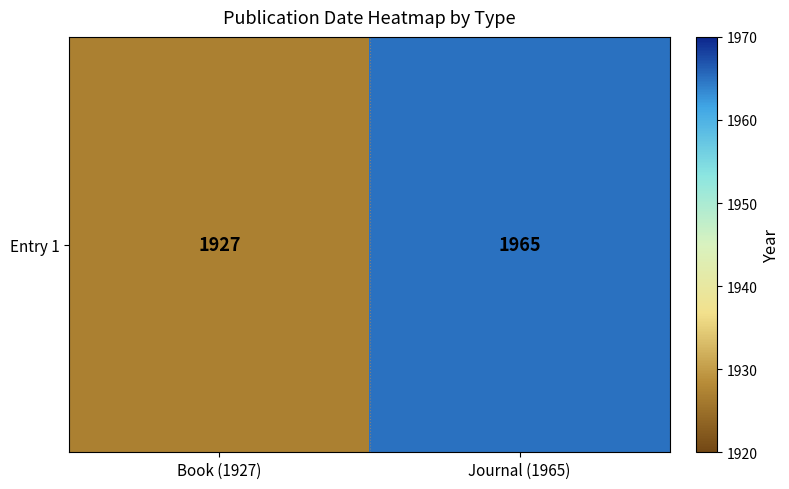

At which label is the value closest to 1946?

Book (1927)